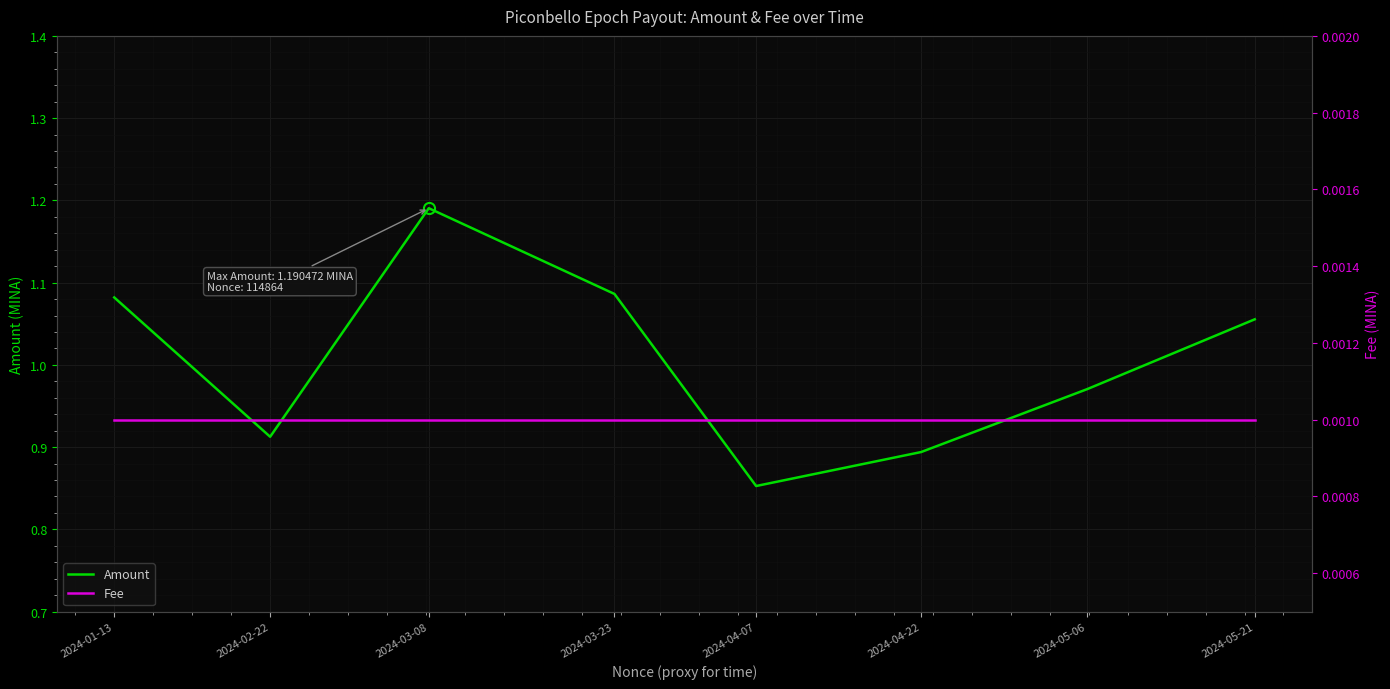

Rank the series at 2024-04-07 from lowest to highest value.

Fee, Amount